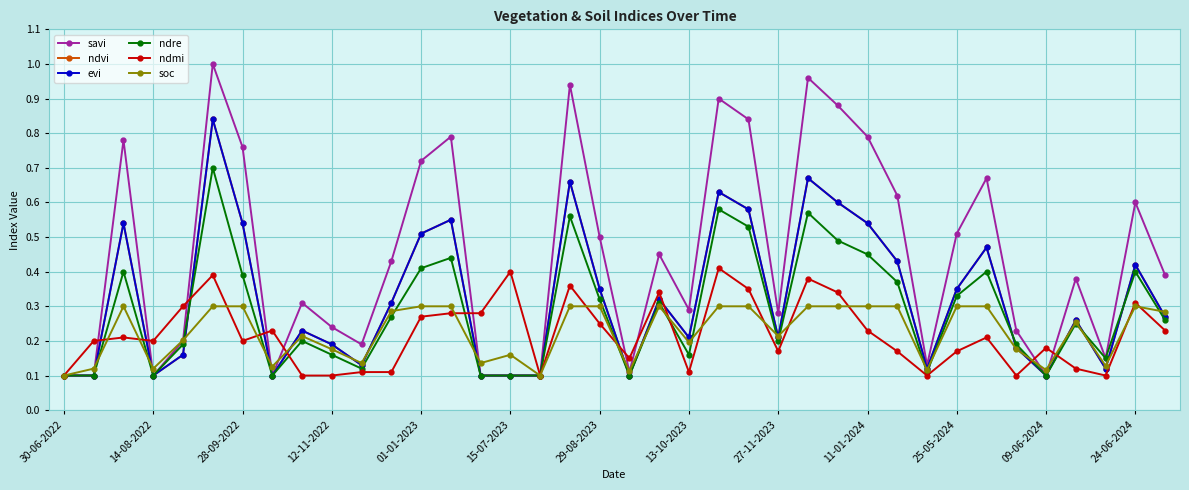

Is this an area chart (filled region under the line)?

No